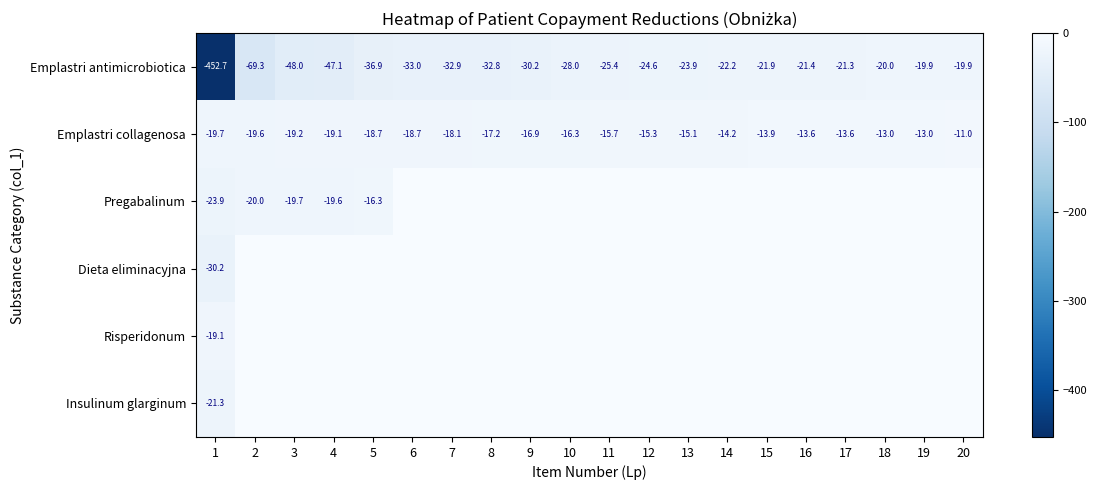

Read the Emplastri collagenosa value at 11.

-15.7